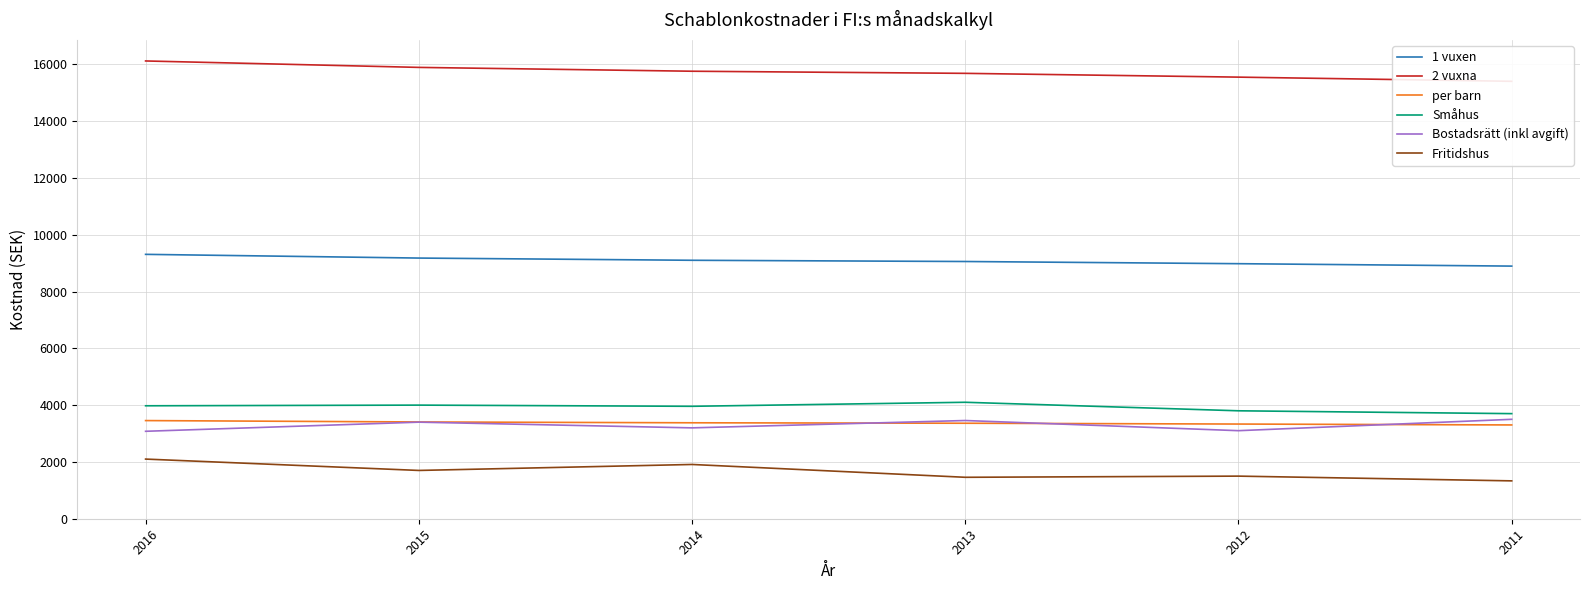

Reading right to left, extract all data points from this chart.

1 vuxen: 8894.3	8979.2	9056.1	9099.1	9177.1	9307.9
2 vuxna: 15400.2	15547.2	15680.4	15754.9	15890.0	16116.4
per barn: 3301.9	3333.4	3362.0	3377.9	3406.9	3455.5
Småhus: 3700.0	3800.0	4100.0	3958.4	4000.0	3976.4
Bostadsrätt (inkl avgift): 3500.0	3100.0	3457.8	3199.2	3400.0	3078.6
Fritidshus: 1333.0	1500.0	1459.0	1910.5	1700.0	2100.0